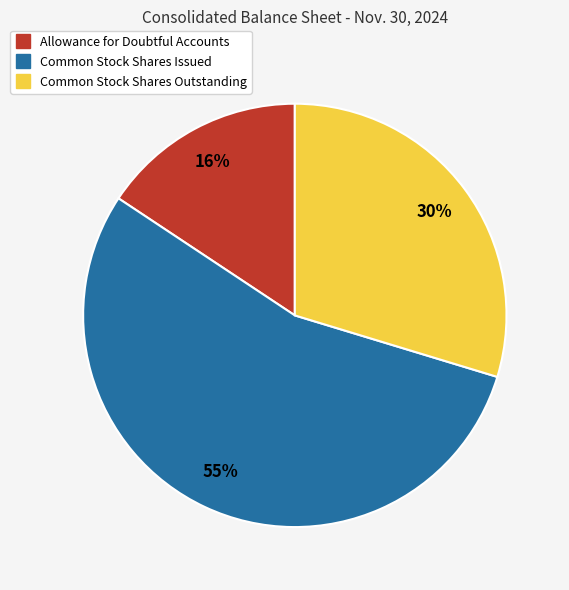

How many segments does this pie chart have?

3